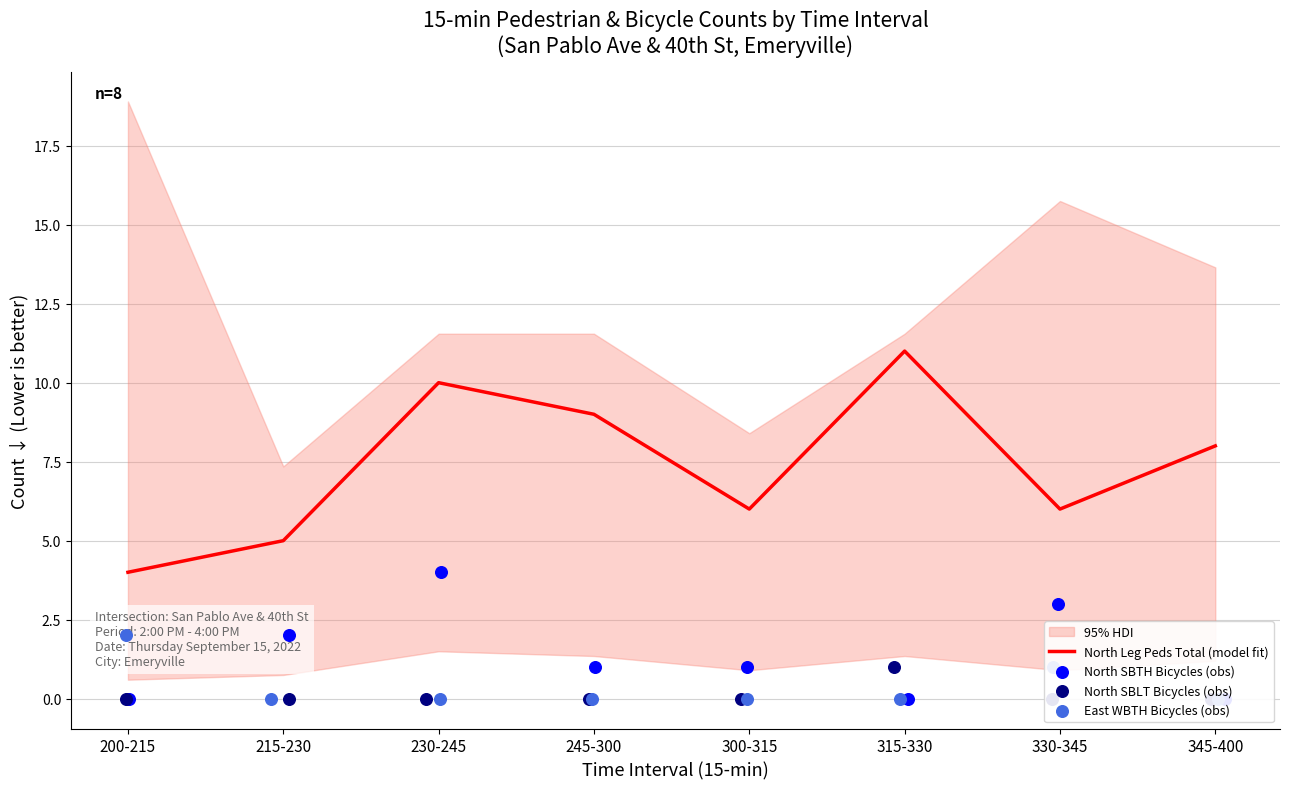

Is the value of East WBTH Bicycles (obs) at 300-315 greater than the value of North SBLT Bicycles (obs) at 245-300?

No